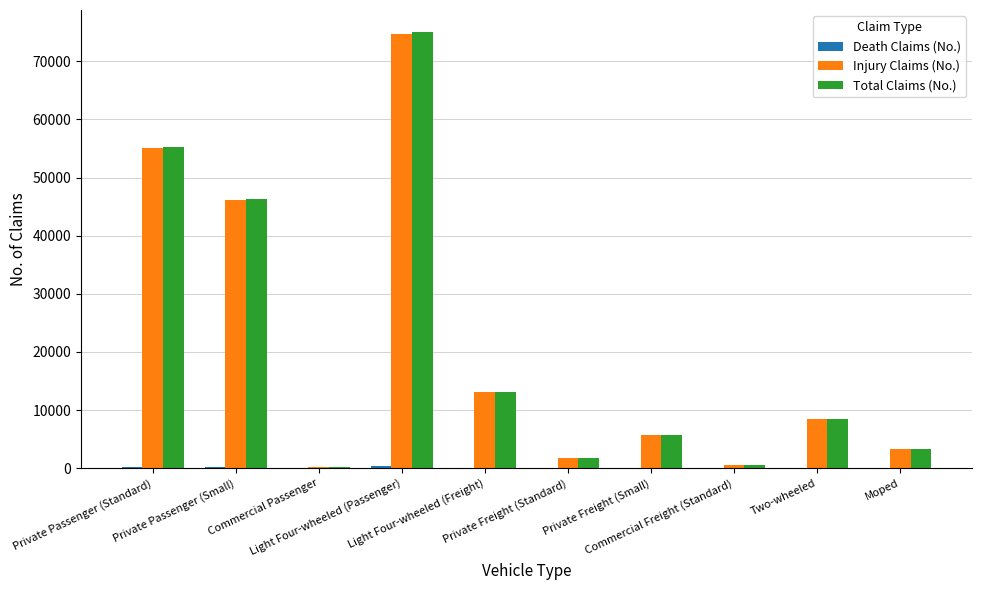

What is the greatest value displayed?

75065